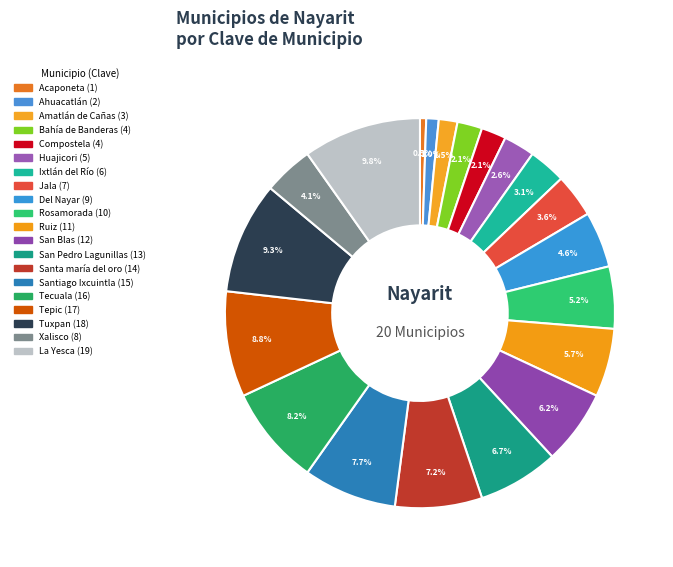

Is it true that Compostela is 1% of the pie?

False